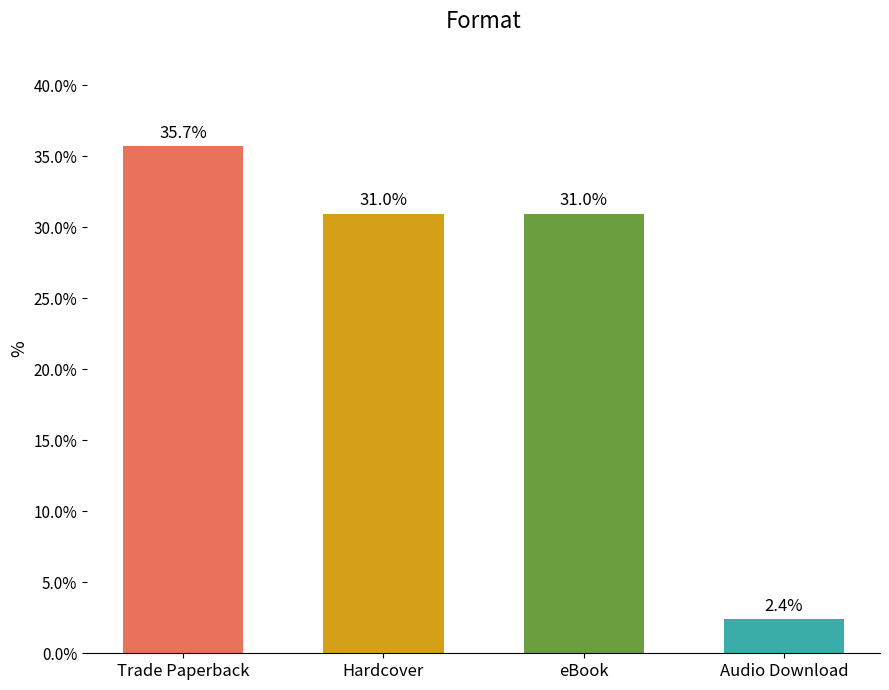

At which category does the chart reach its minimum across all series?

Audio Download